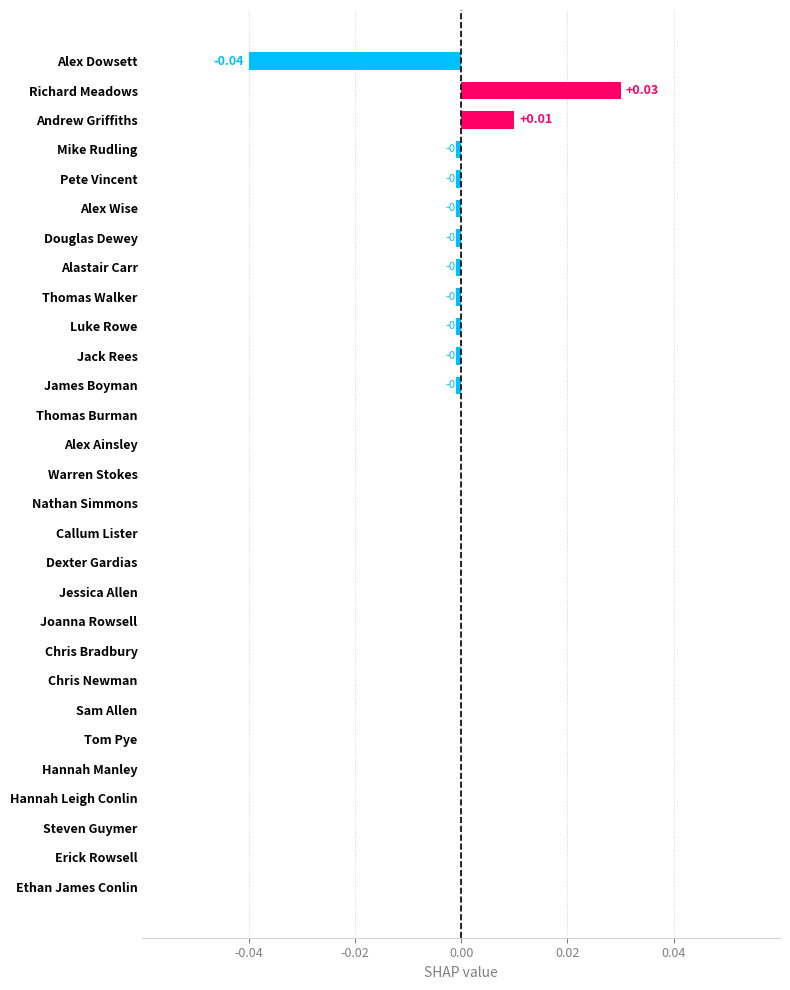

At which category does the chart reach its peak across all series?

Richard Meadows